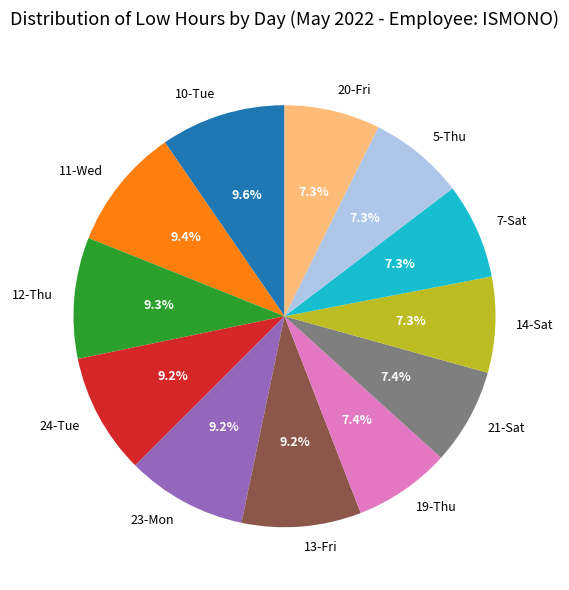

Is there any slice that represents more than half of the pie?

No